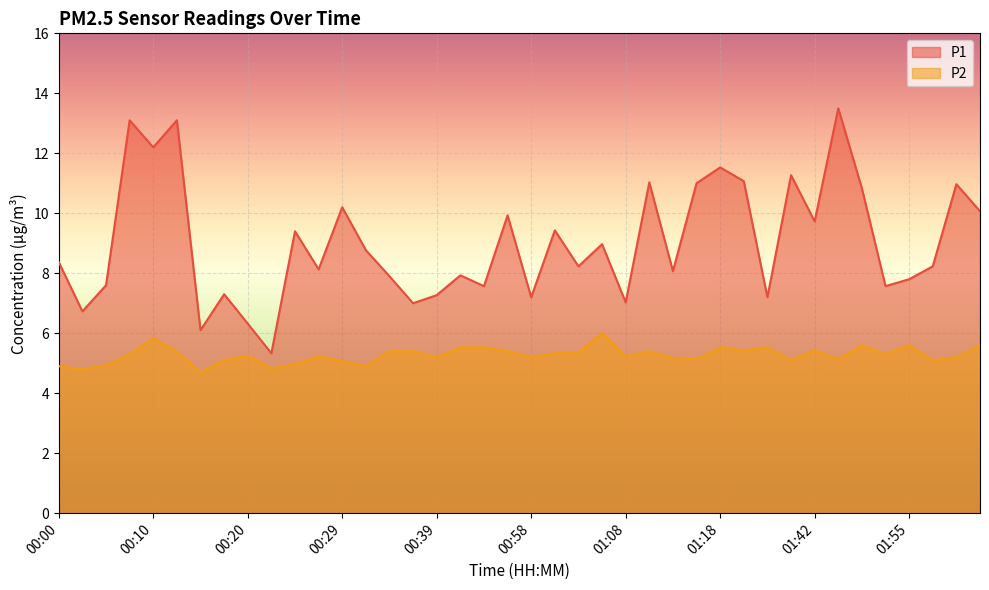

What is the label of the 18th point from the right?

01:03